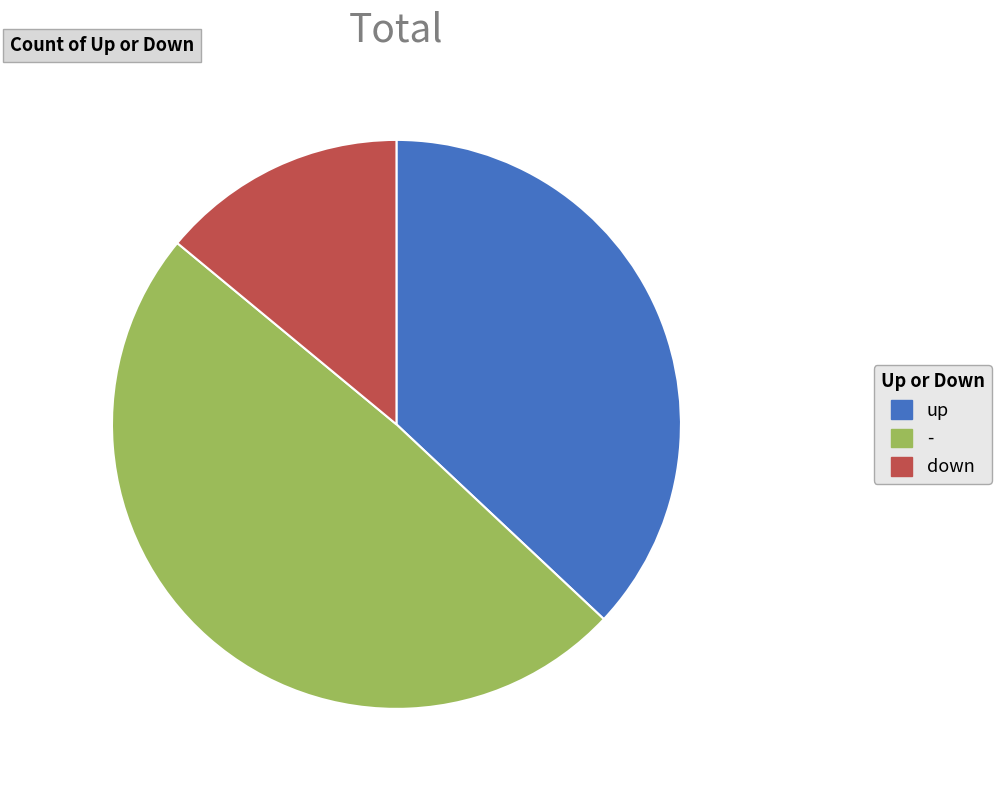

Between up and -, which is larger?

-